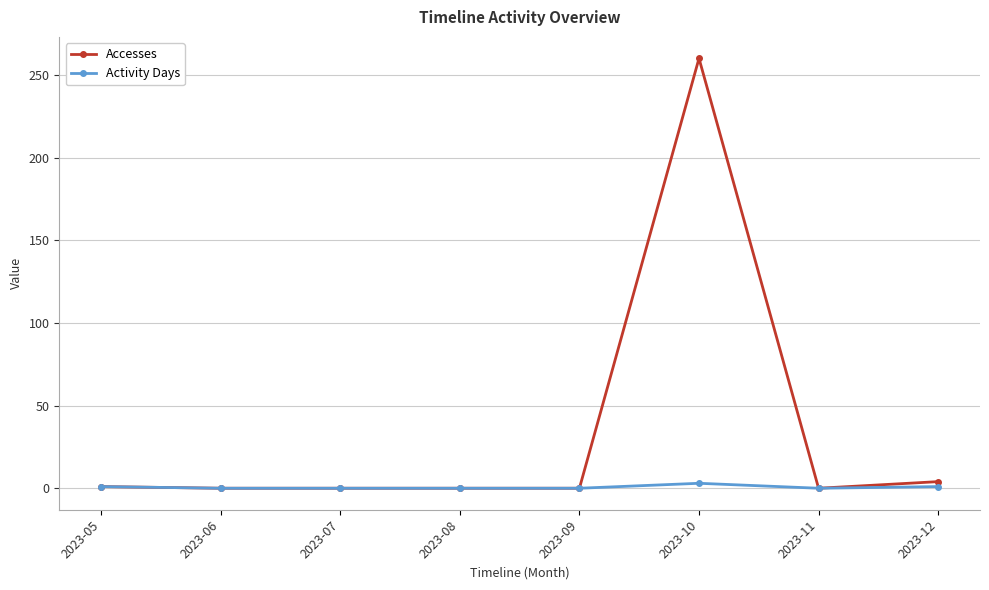

Between 2023-07 and 2023-10, which series saw the biggest shift?

Accesses